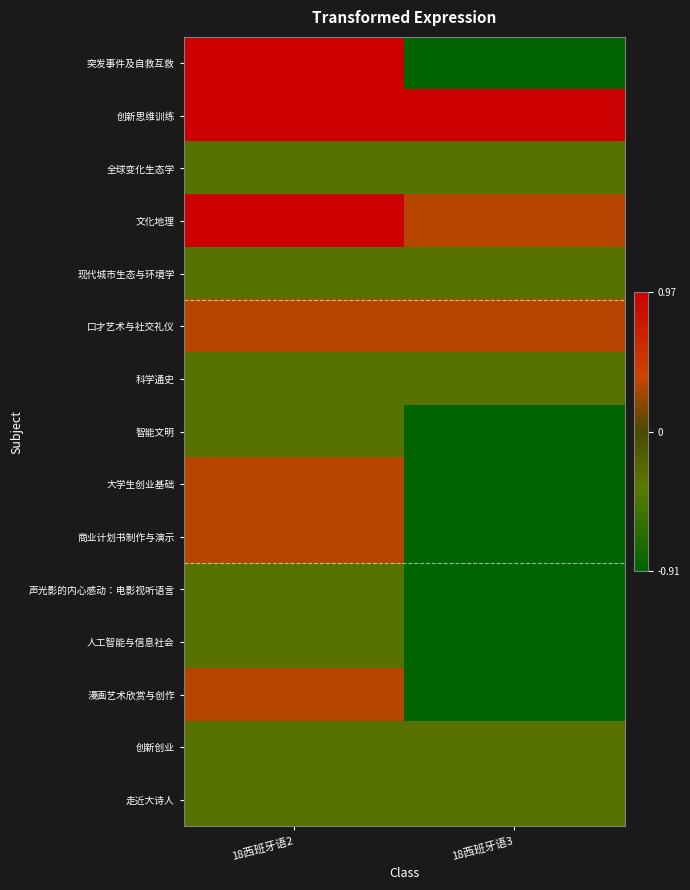

At 18西班牙语3, list the series in order from largest to smallest.

创新思维训练, 文化地理, 口才艺术与社交礼仪, 全球变化生态学, 现代城市生态与环境学, 科学通史, 创新创业, 走近大诗人, 突发事件及自救互救, 智能文明, 大学生创业基础, 商业计划书制作与演示, 声光影的内心感动：电影视听语言, 人工智能与信息社会, 漫画艺术欣赏与创作